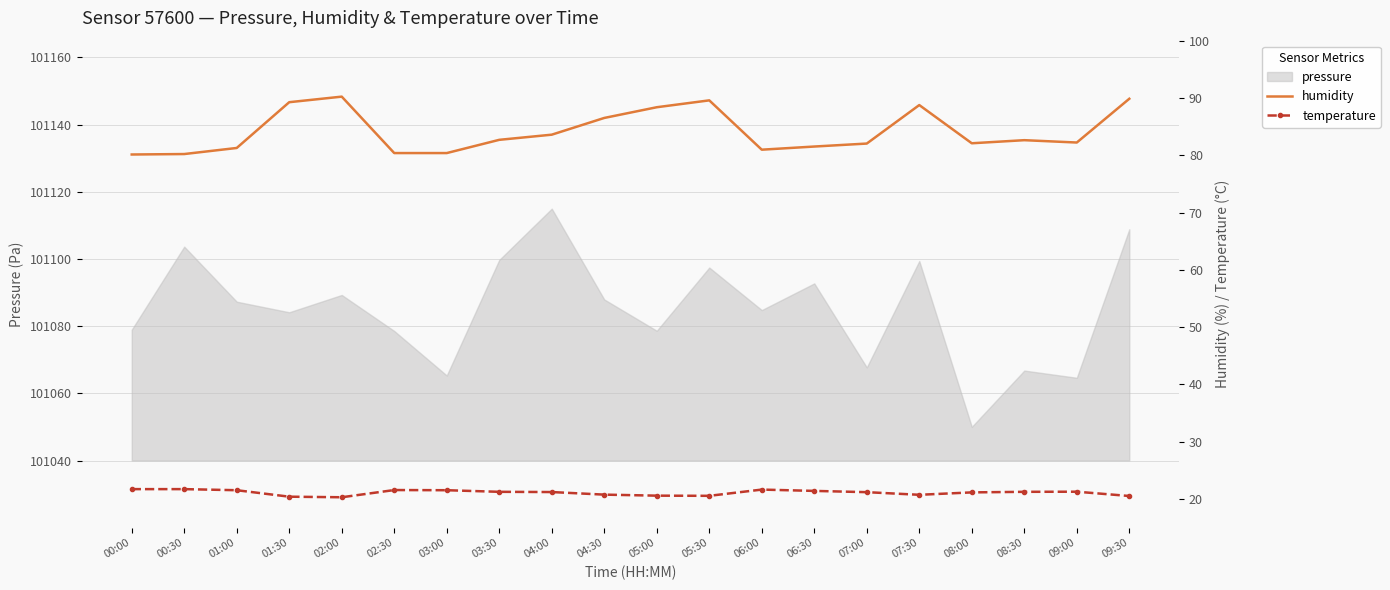

What is the minimum value for temperature?

20.3